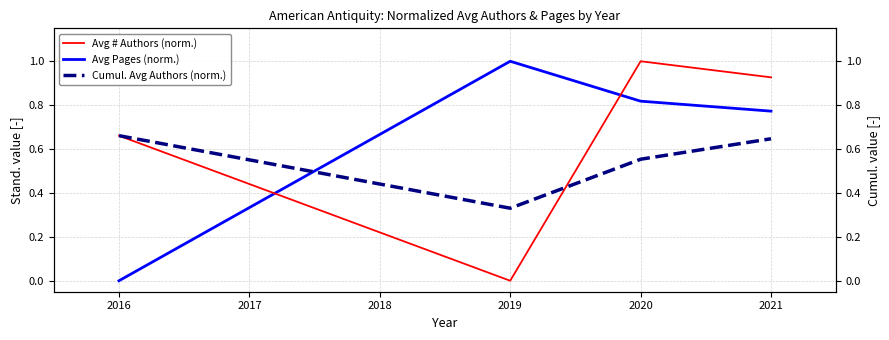

How many lines are shown in the chart?

3